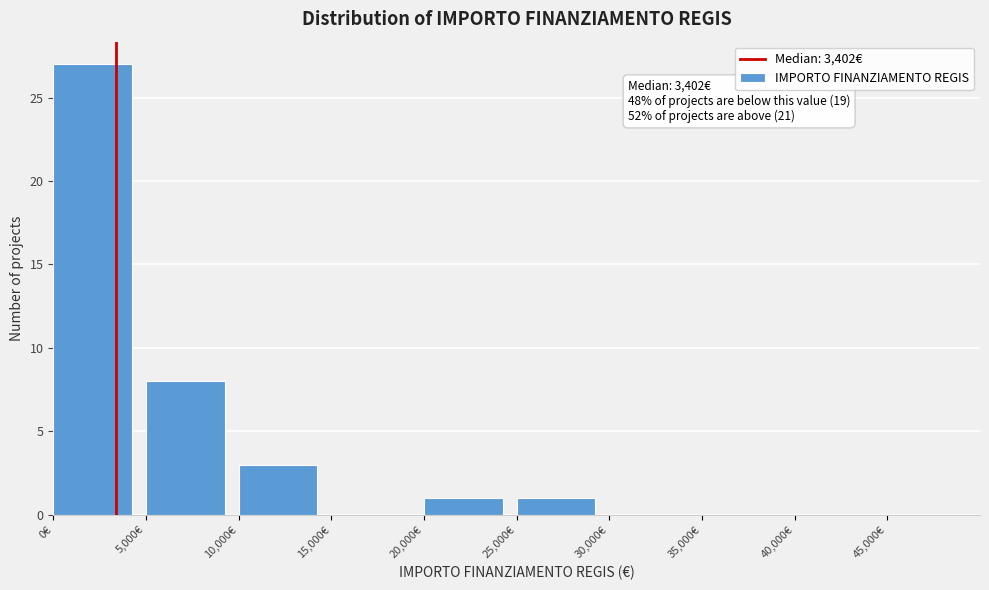

Which range on the x-axis has the tallest bar?

0 to 5000